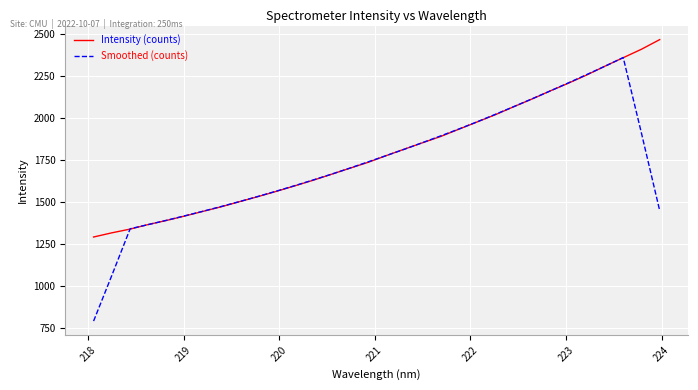

What is the greatest value displayed?

2467.2